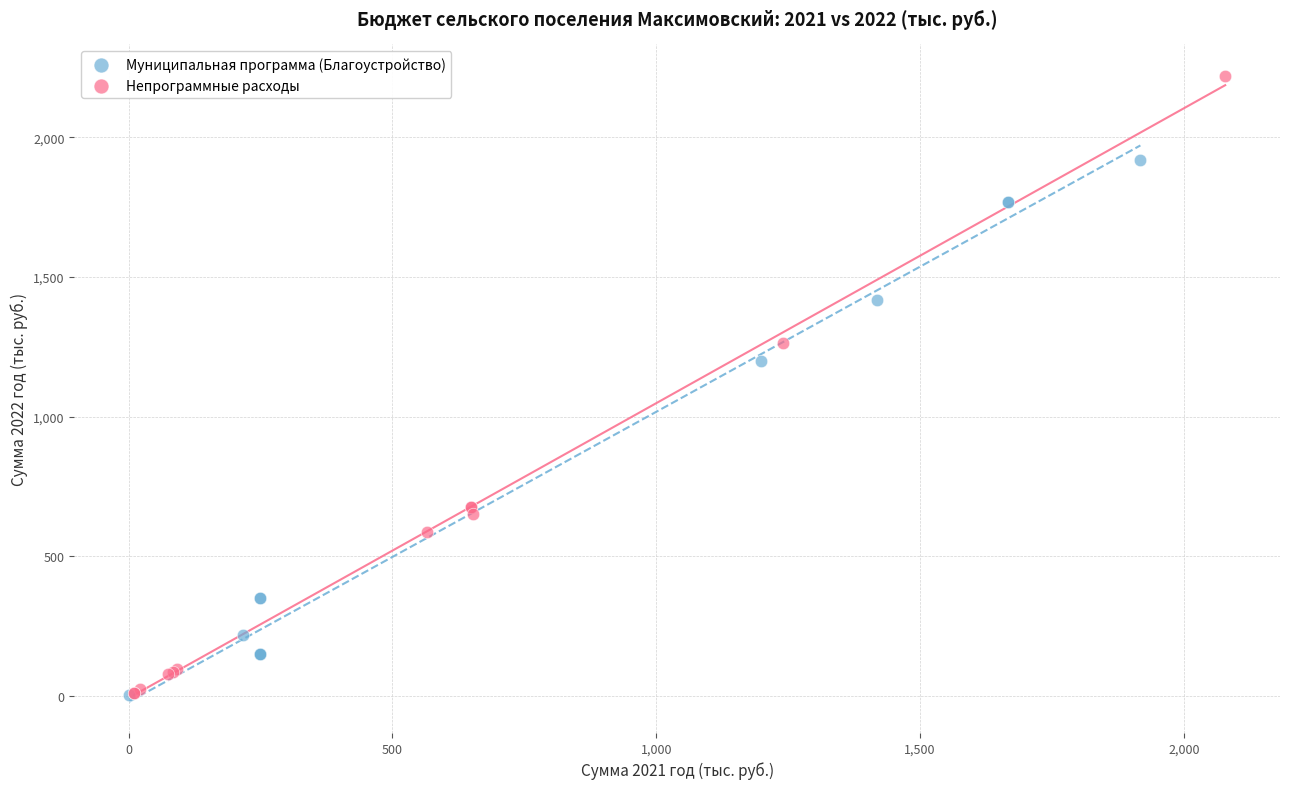

Which series contains the highest Y value?

Непрограммные расходы